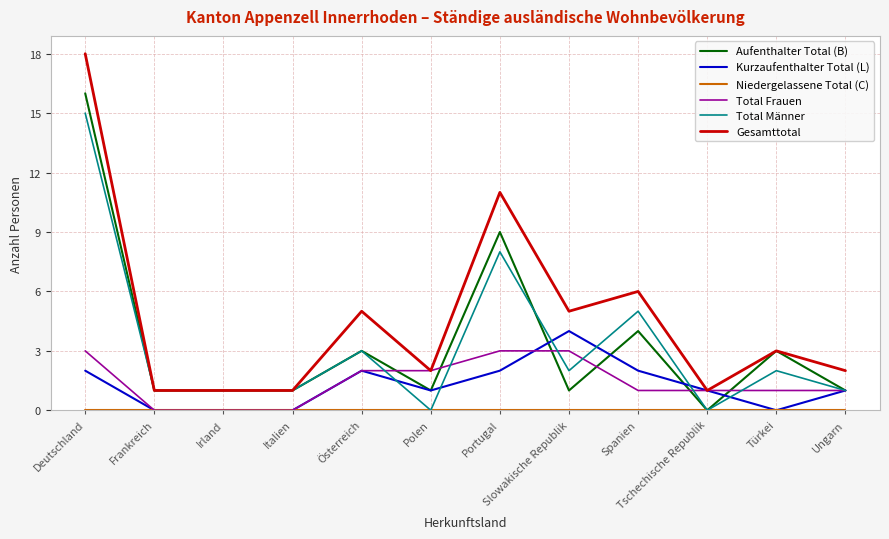

What is the total value across all series at Türkei?

9